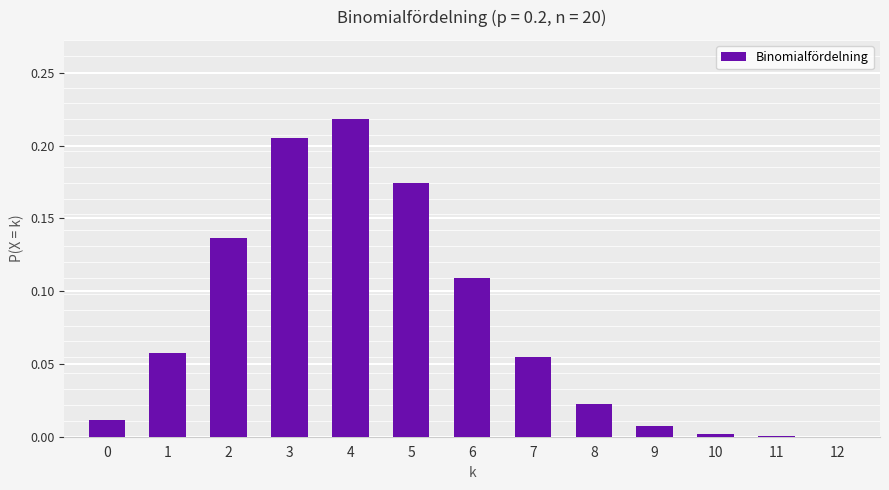

What is the sum of all values?

1.0